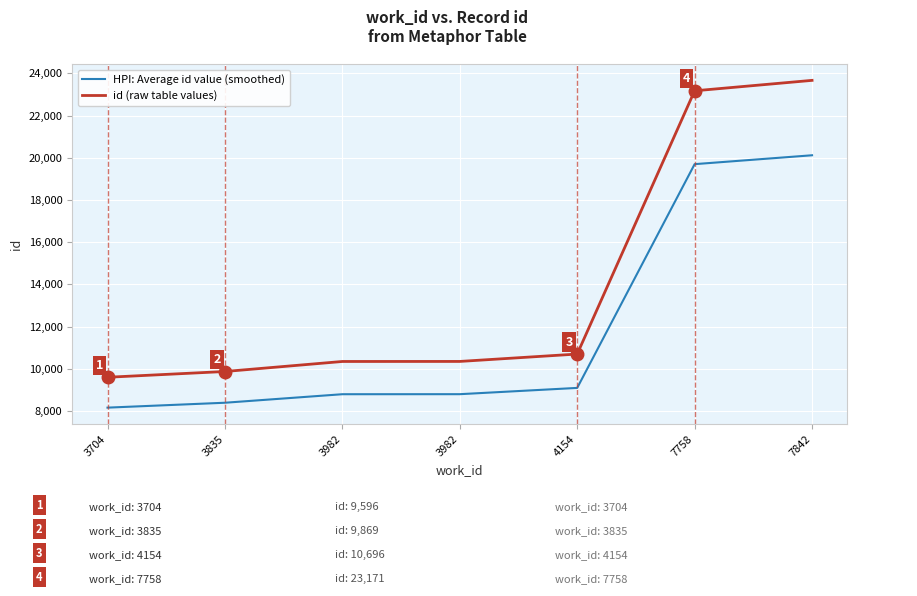

What is the difference between the second highest and minimum values in the id (raw table values) series?

13575.0